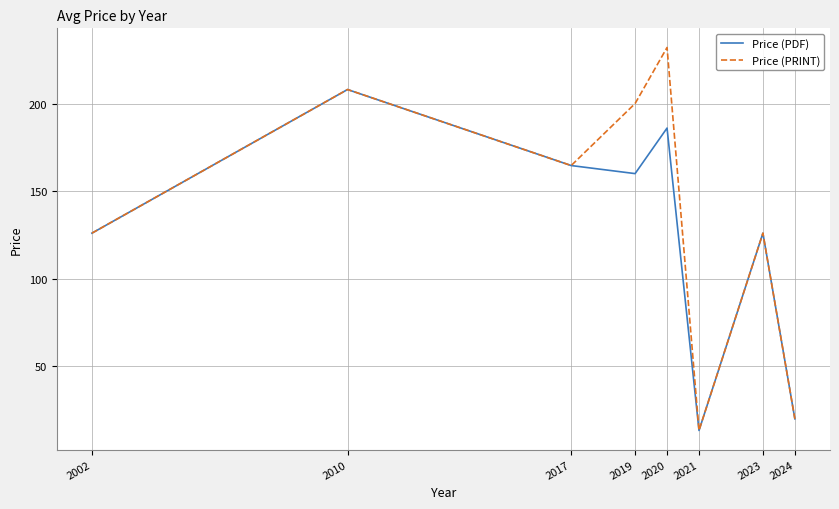

What is the maximum value for Price (PRINT)?

232.0